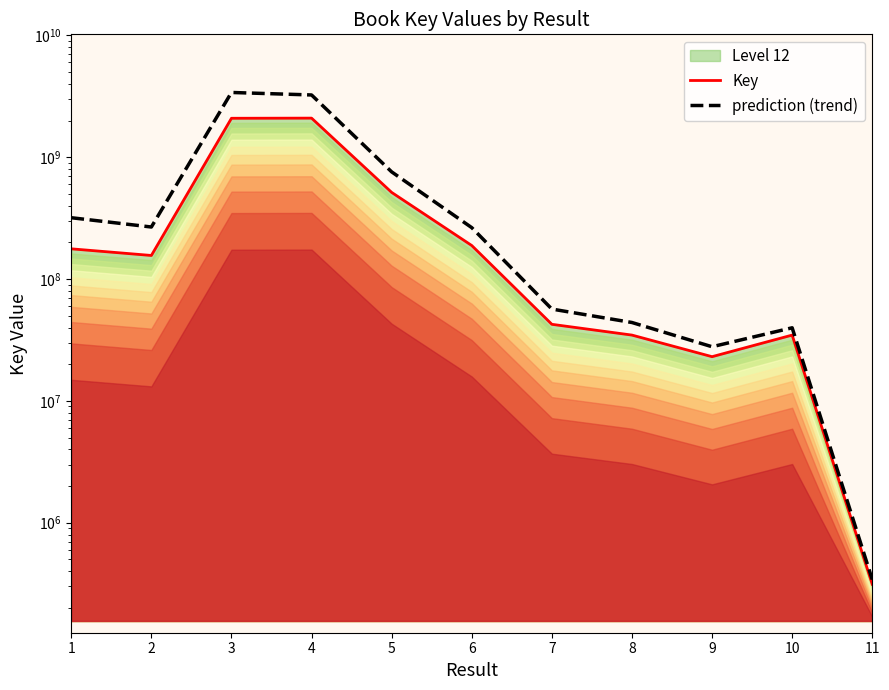

What is the value of the Key point at the 9th from the left?

23070942.0